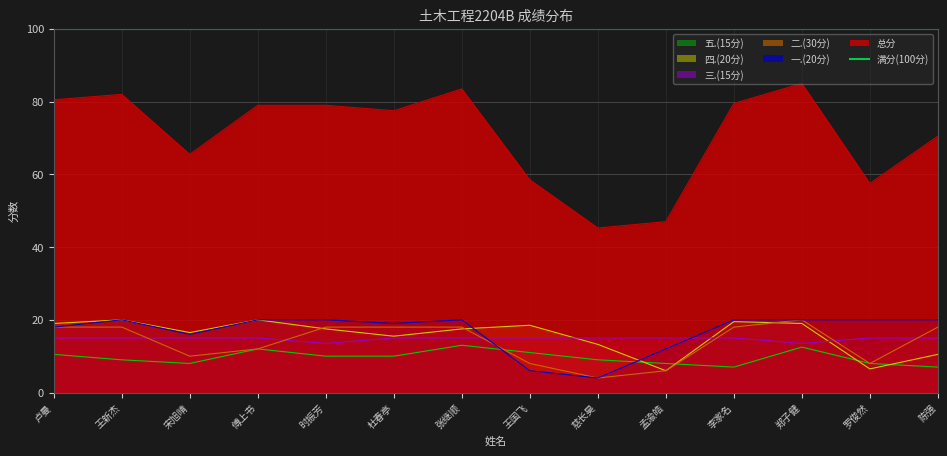

Which series has the largest total across all categories?

总分